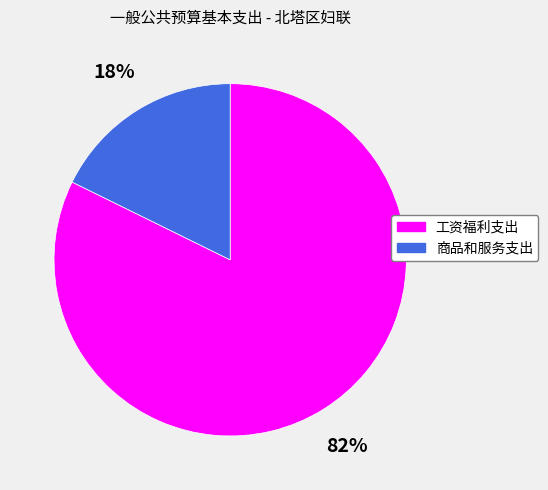

What is the smallest slice in the pie chart?

商品和服务支出